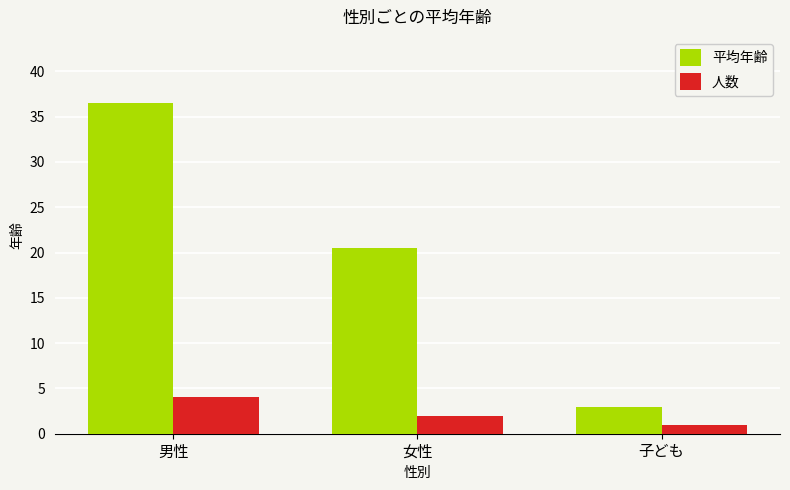

Between 男性 and 子ども, which series saw the biggest shift?

平均年齢